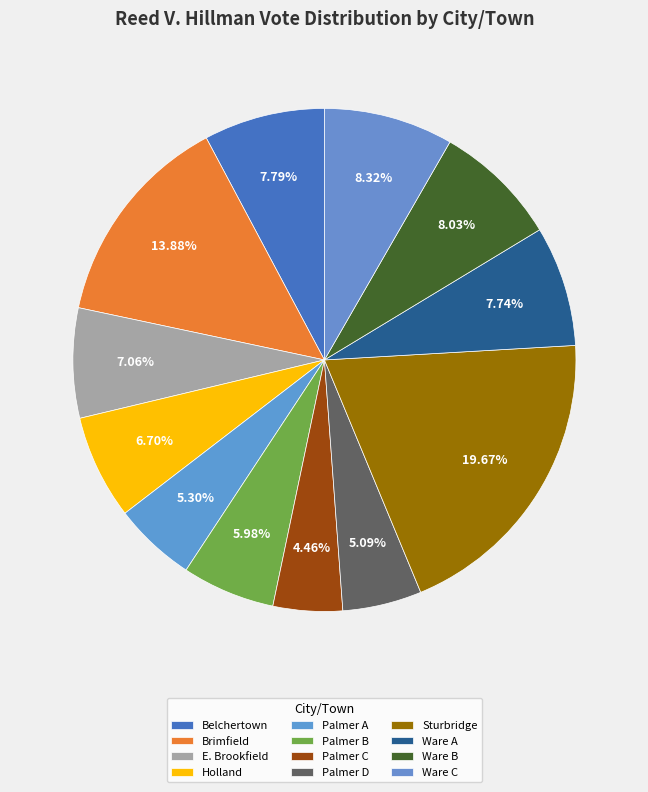

How many segments does this pie chart have?

12